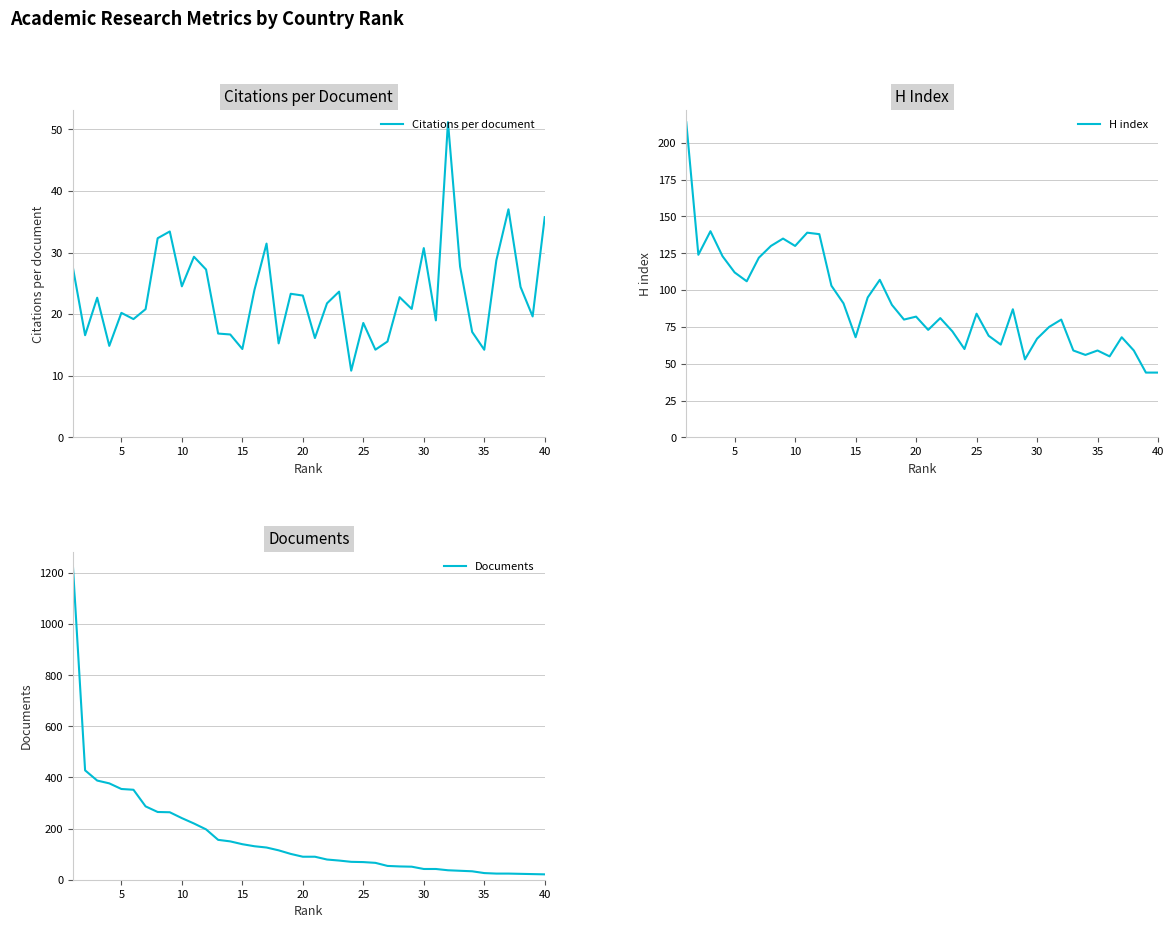

What is the lowest value of the Citations per document series?

10.8